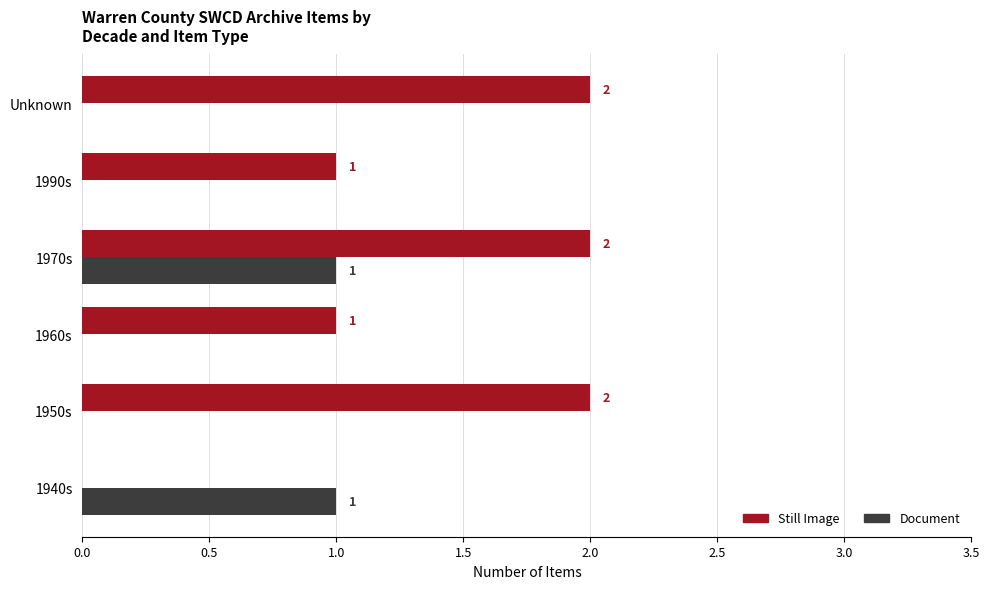

What is the sum of all Still Image values?

8